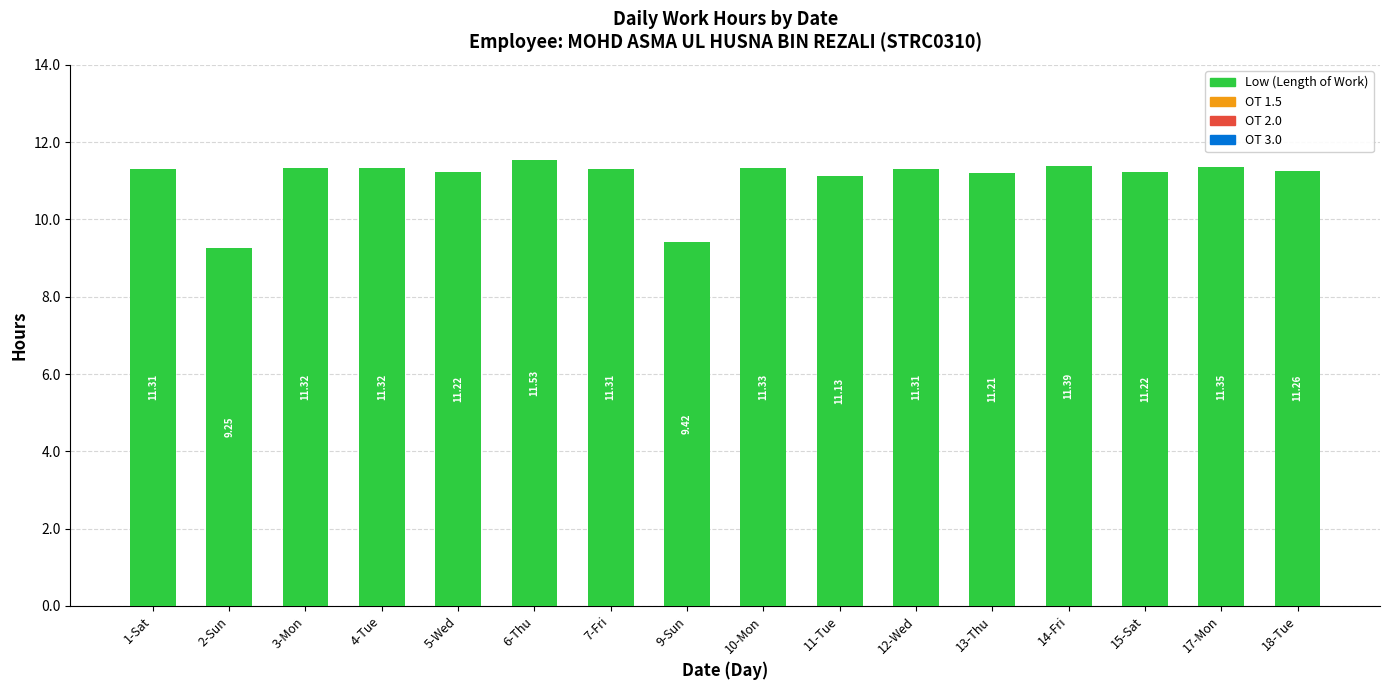

What is the difference between the maximum and second lowest values?

2.1